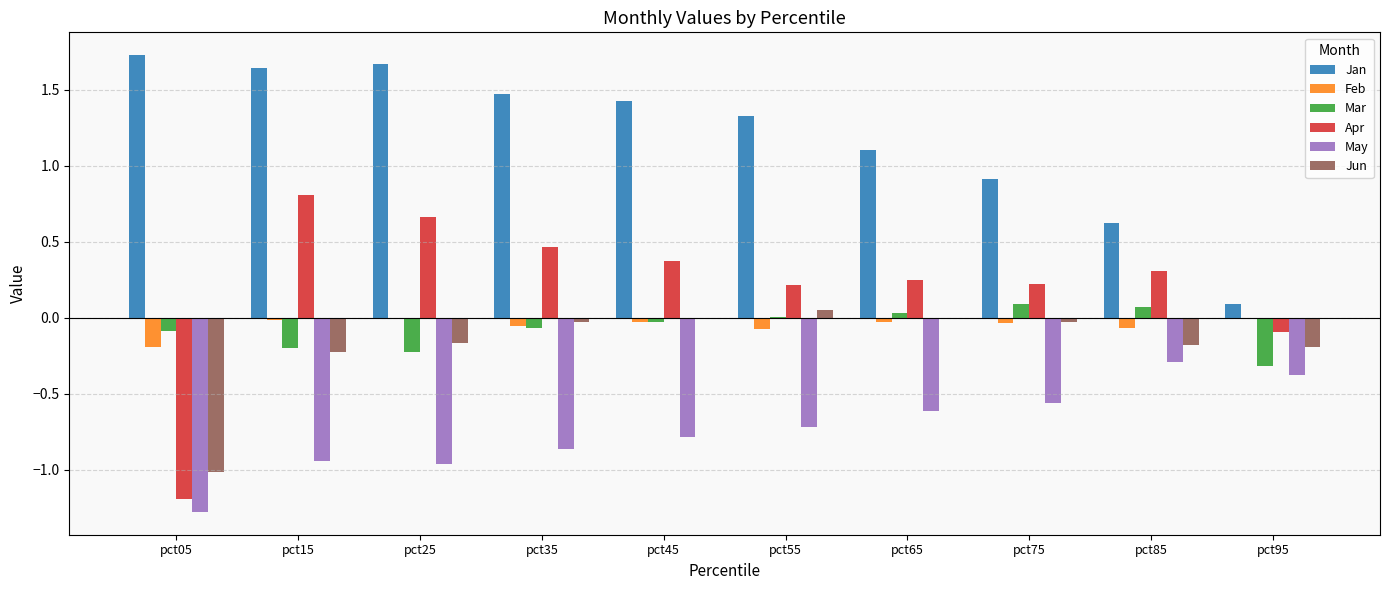

How many values in Apr are above zero?

8